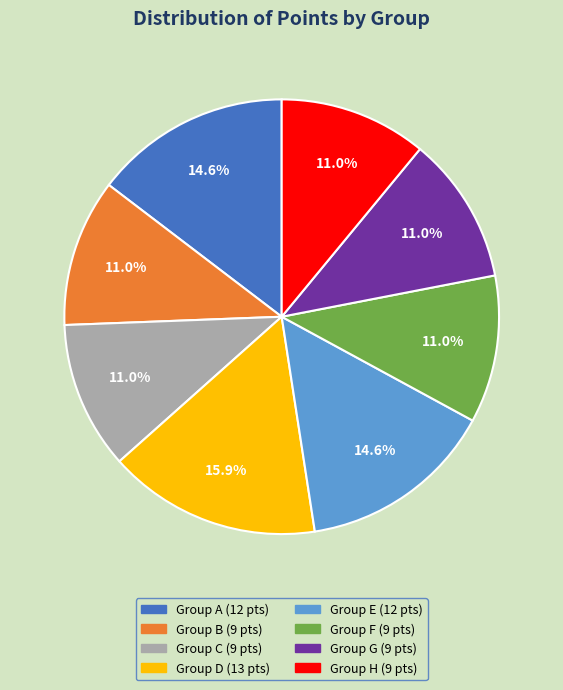

Do Group H (9 pts) and Group F (9 pts) together represent more than half of the pie?

No